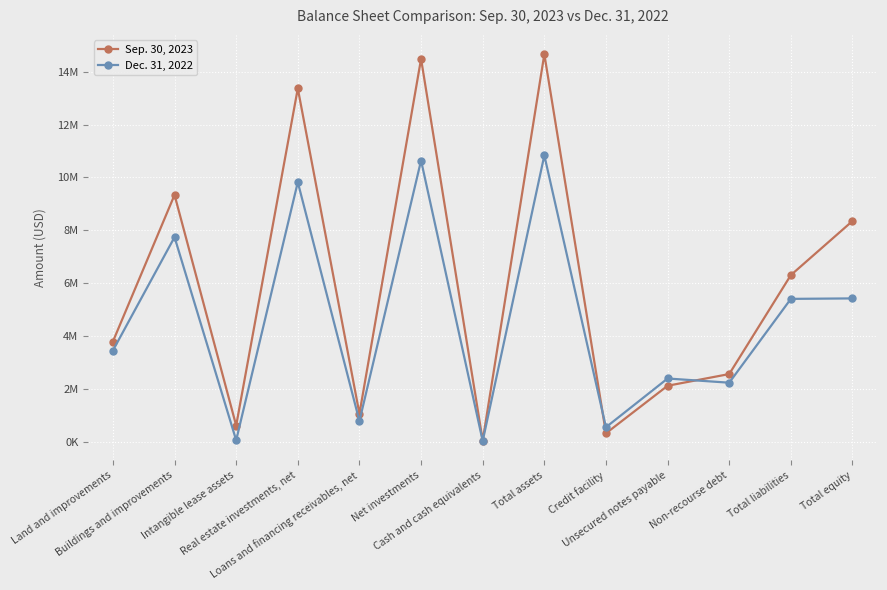

Between Intangible lease assets and Total liabilities, which is larger?

Total liabilities